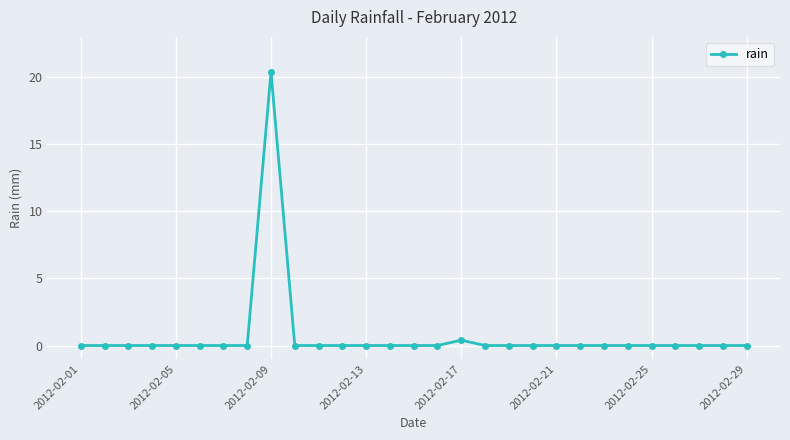

What is the maximum value shown in the chart?

20.4